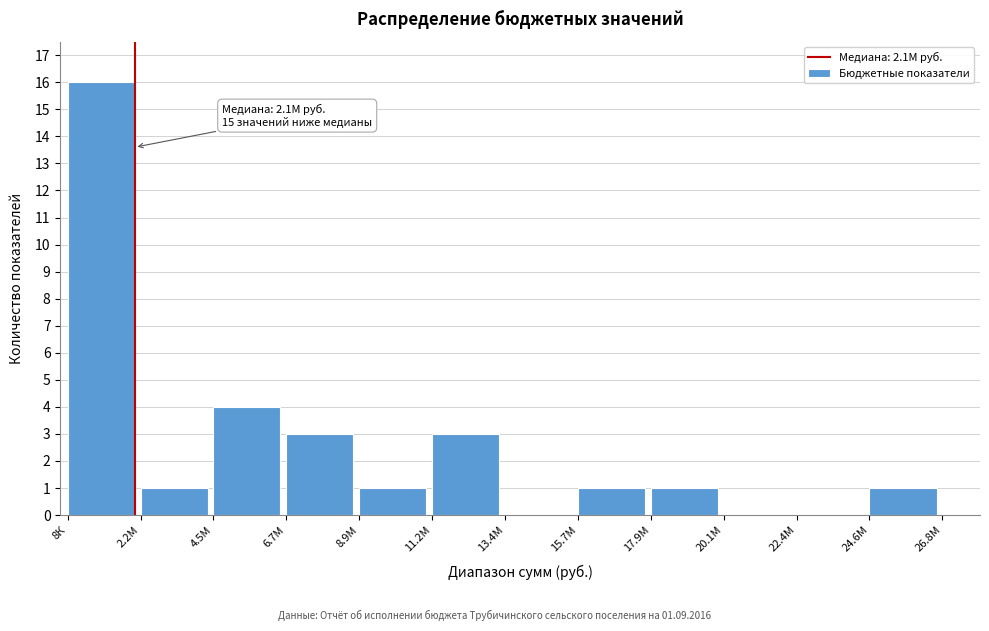

Reading left to right, list all the values displayed in this chart.

8К=16	2.2М=1	4.5М=4	6.7М=3	8.9М=1	11.2М=3	13.4М=0	15.7М=1	17.9М=1	20.1М=0	22.4М=0	24.6М=1